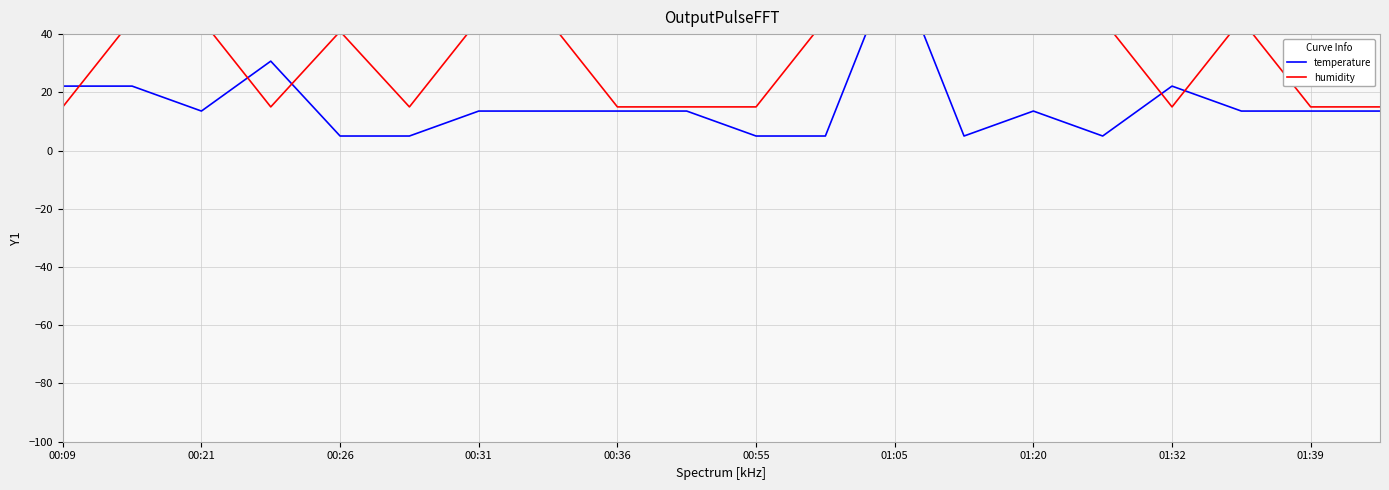

What is the greatest value displayed?

65.0